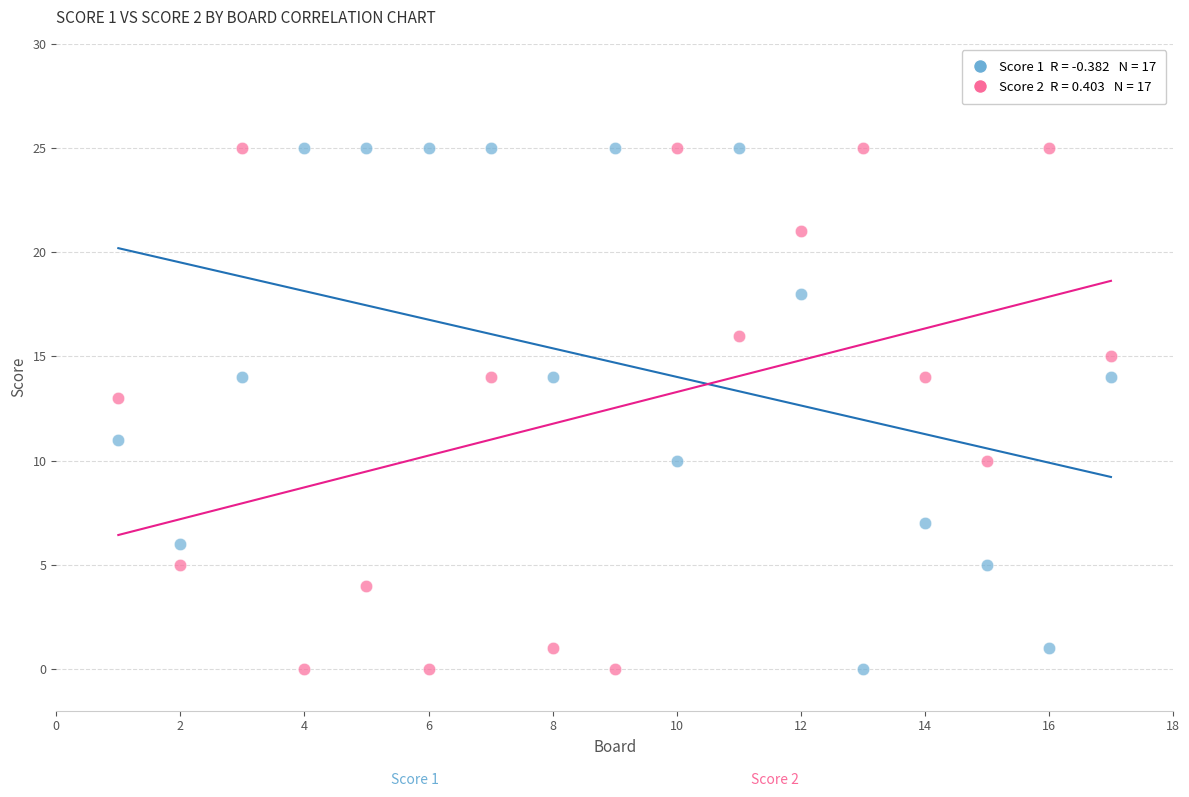

Across all data points, what is the range of X values (max minus min)?

16